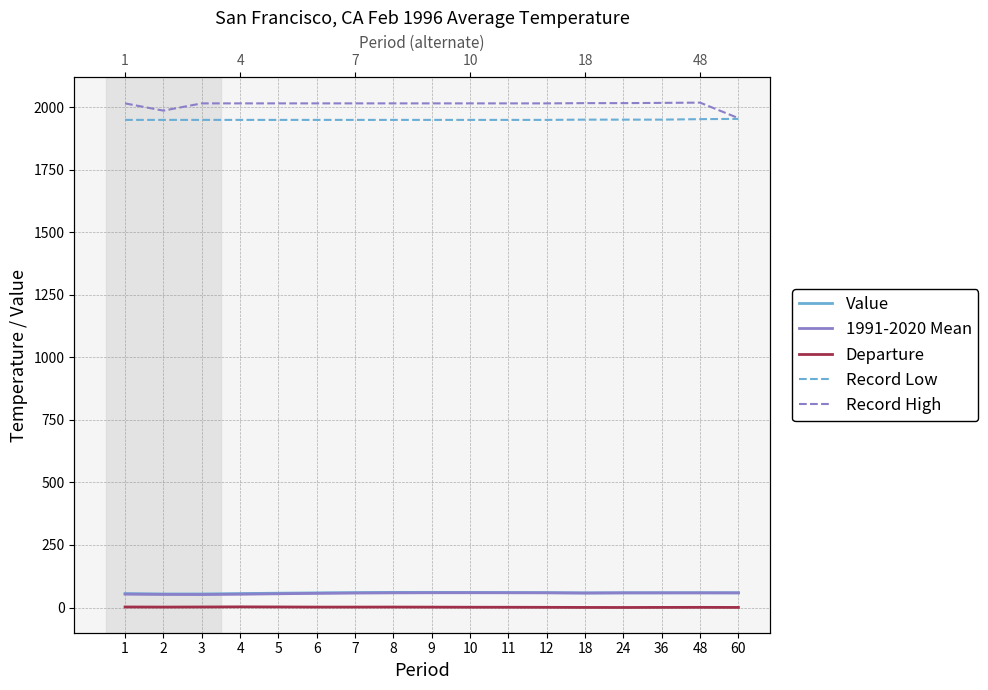

True or false: 1991-2020 Mean and Record Low intersect in this chart.

False